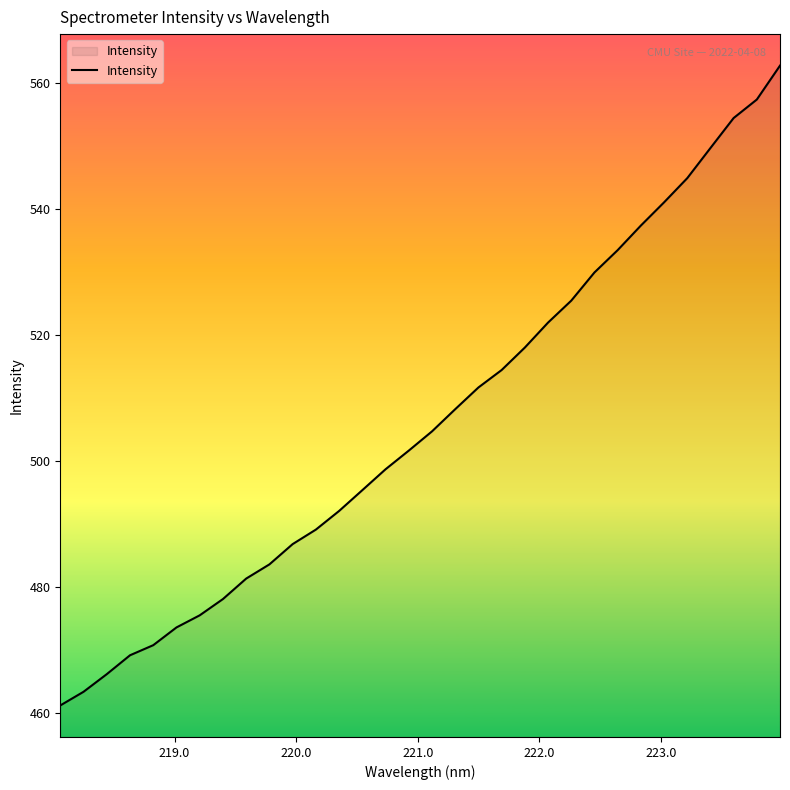

What is the difference between the maximum and minimum values?

101.5